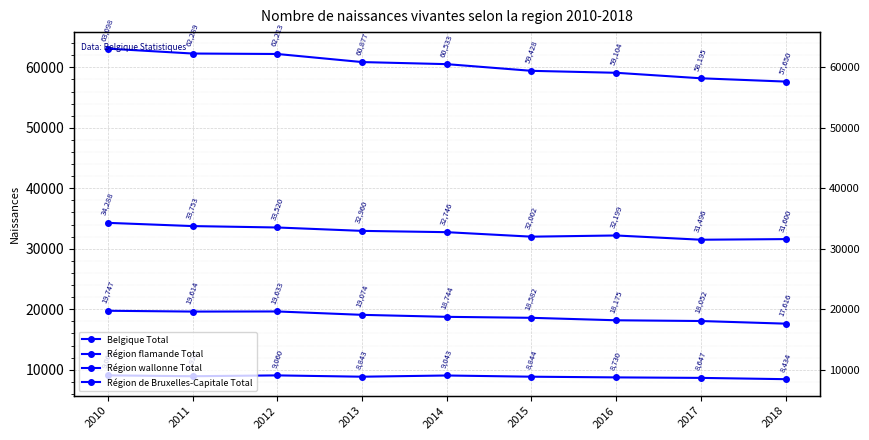

True or false: Belgique Total and Région flamande Total cross at least once.

False